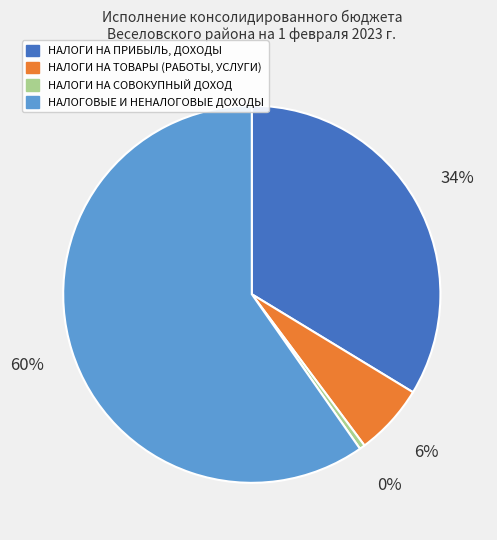

To the nearest percent, what is the combined percentage of НАЛОГОВЫЕ И НЕНАЛОГОВЫЕ ДОХОДЫ and НАЛОГИ НА СОВОКУПНЫЙ ДОХОД?

60%